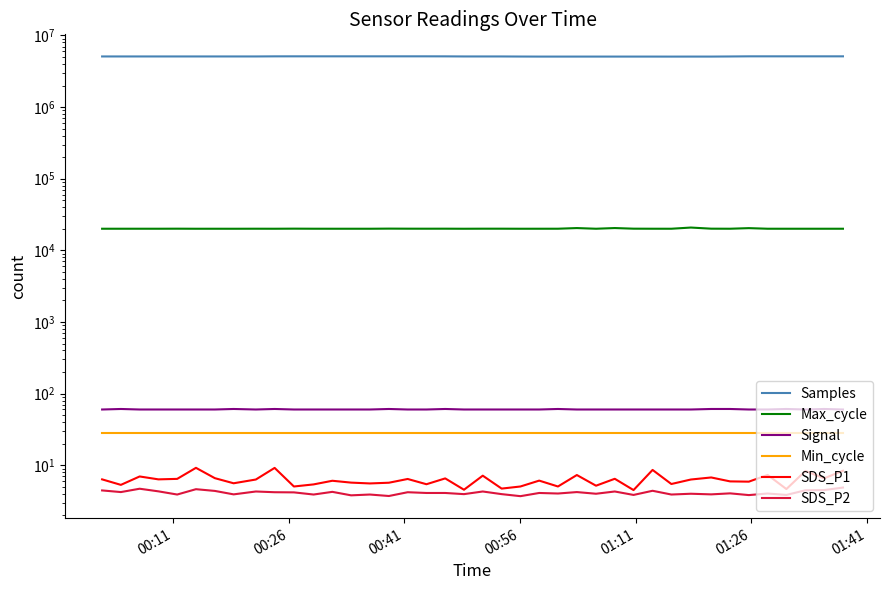

The value of SDS_P2 at 8 is 6.5. True or false?

False